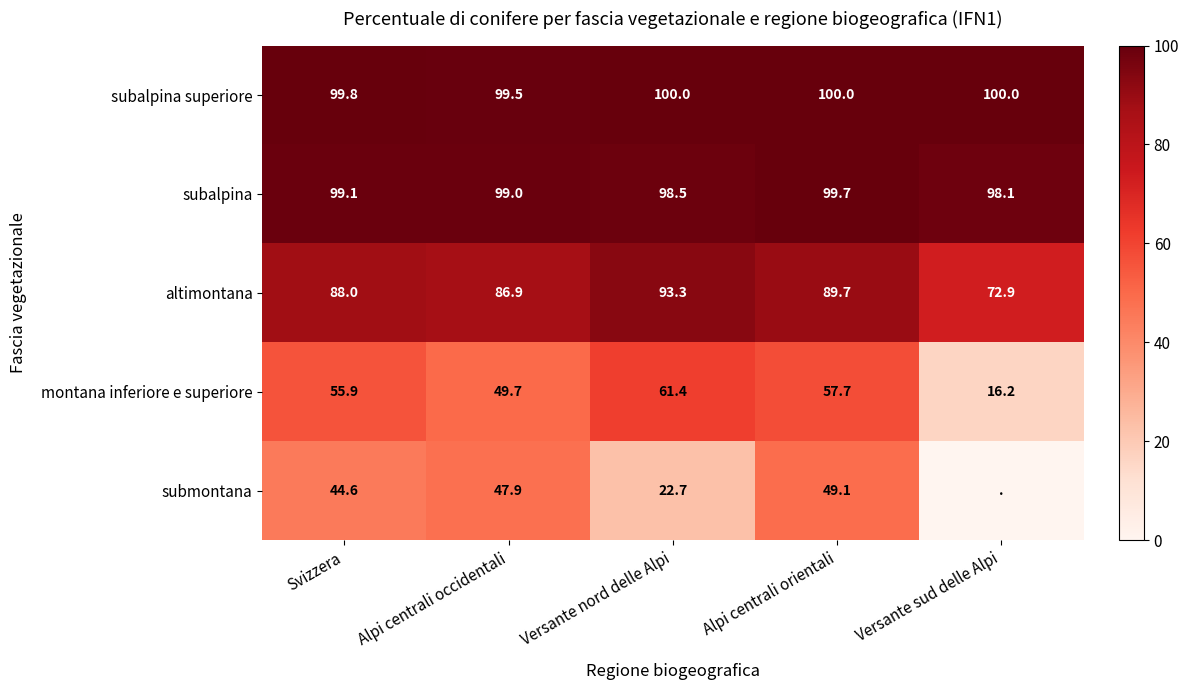

What is the sum of the subalpina values at Versante sud delle Alpi and Svizzera?

197.2